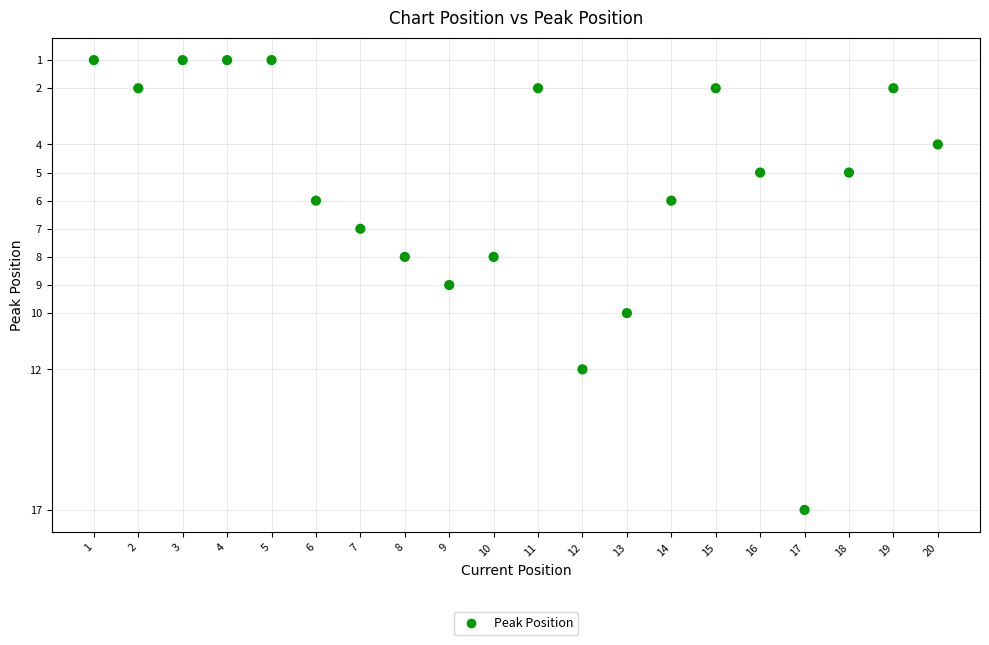

What is the range of Y values (max minus min)?

16